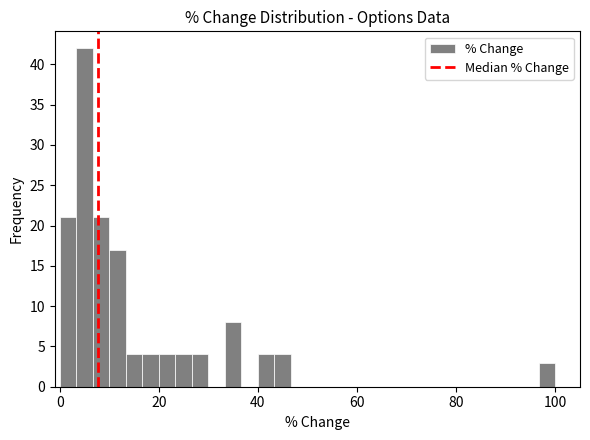

Around what value on the x-axis is the tallest bar? Give the approximate position of its centre, as read against the axis.

6